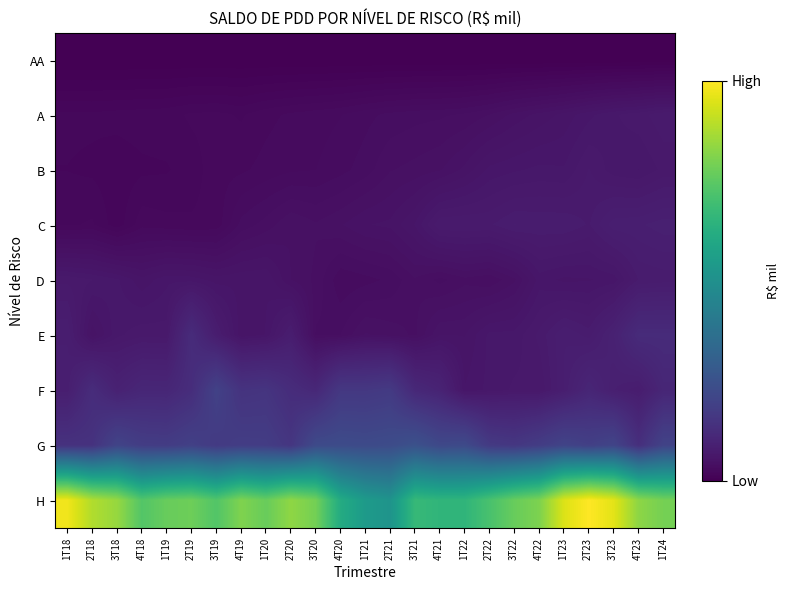

At how many categories does at least one series exceed 172887722?

12